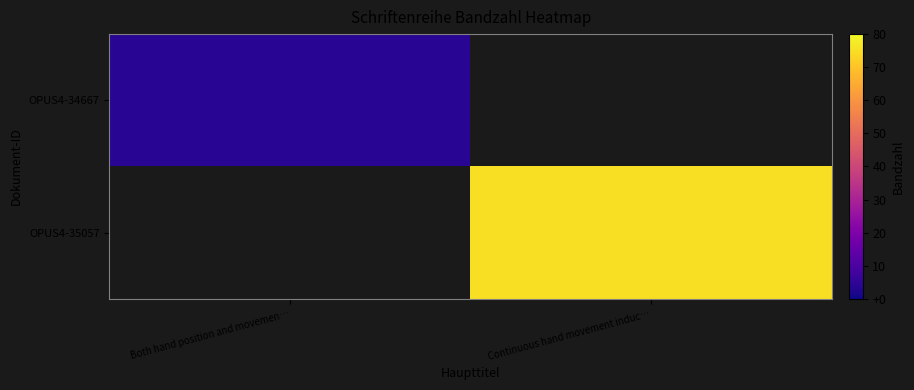

What is the approximate value of OPUS4-35057 at Continuous hand movement induc…?

75.0